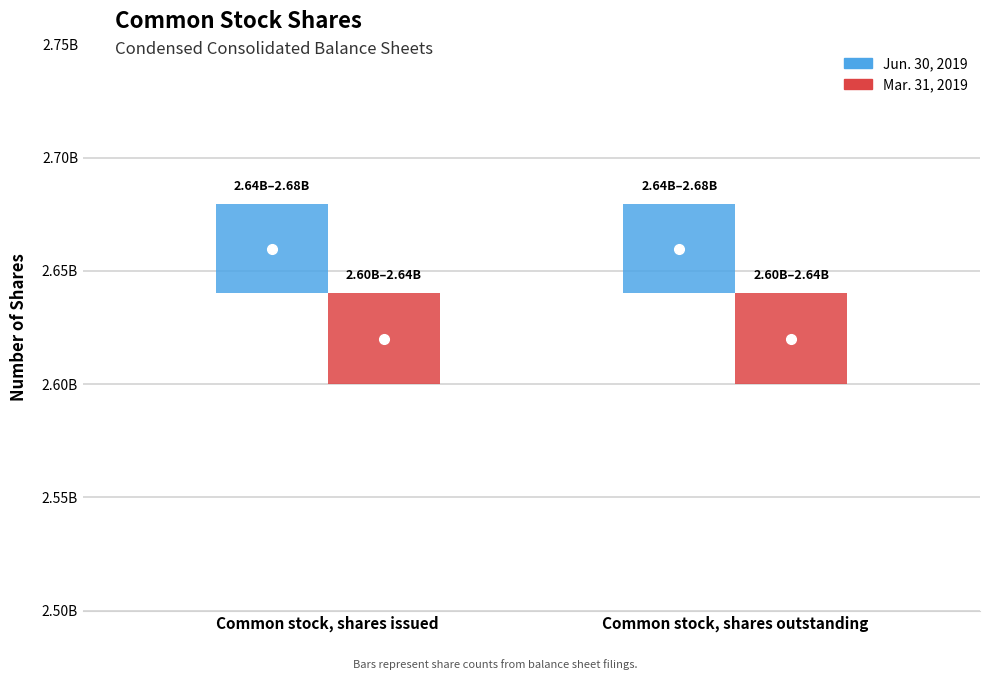

What is the difference between the highest and lowest values at Common stock, shares outstanding?

39215648